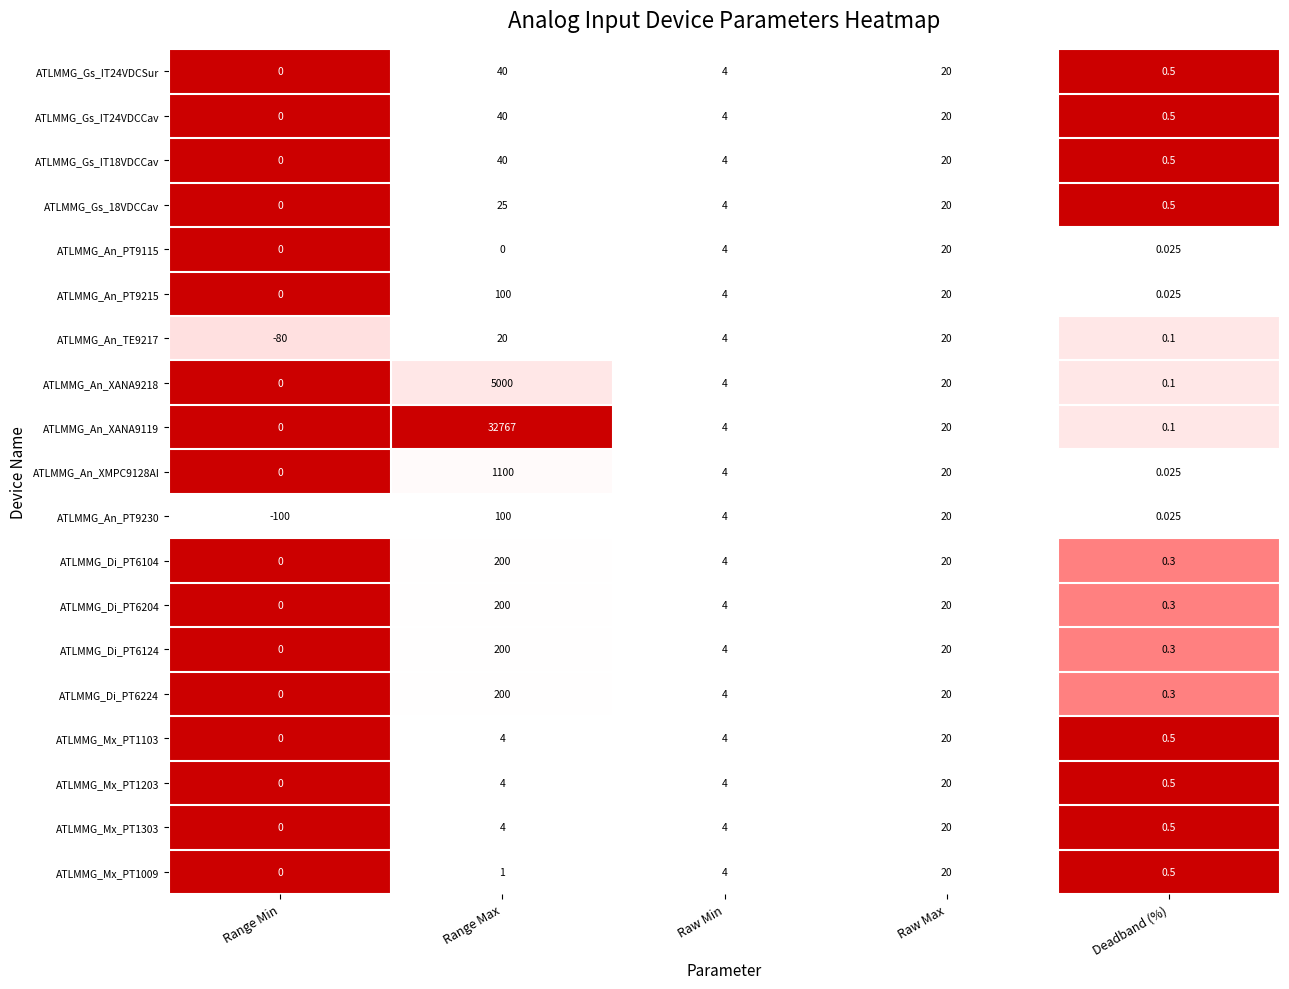

List the labels in order of ATLMMG_Gs_IT24VDCSur value, smallest first.

Range Min, Deadband (%), Raw Min, Raw Max, Range Max